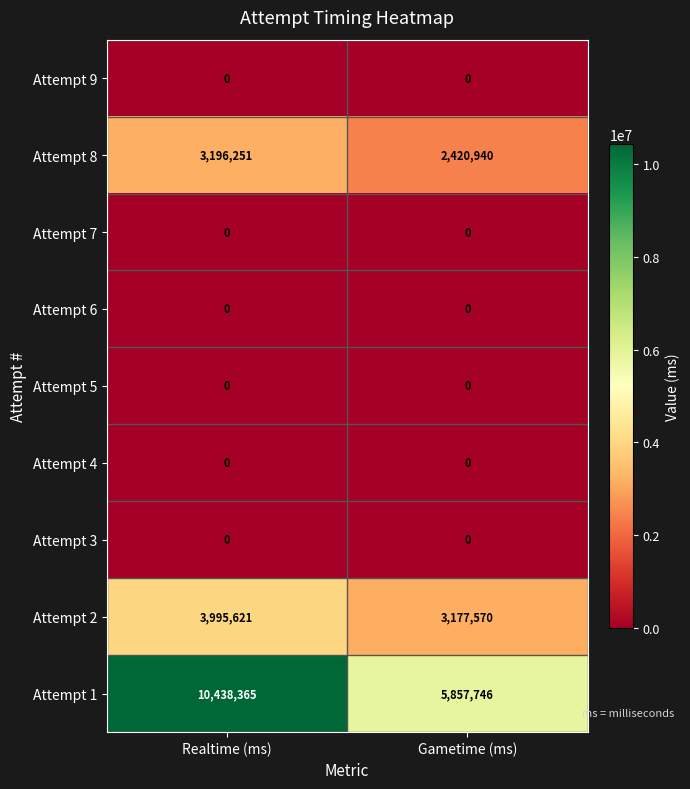

Which series has the largest range (max minus min)?

Attempt 1